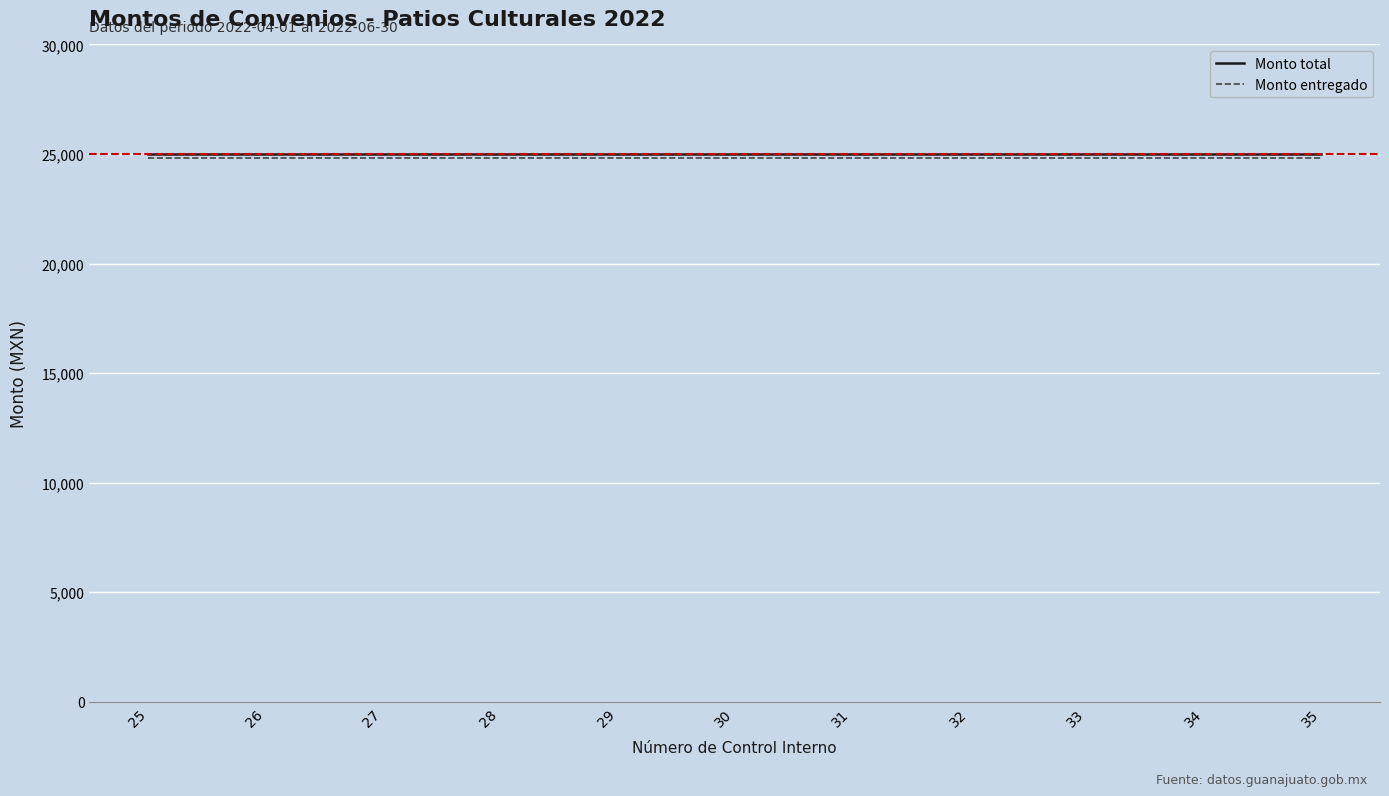

What is the minimum value for Monto total?

25000